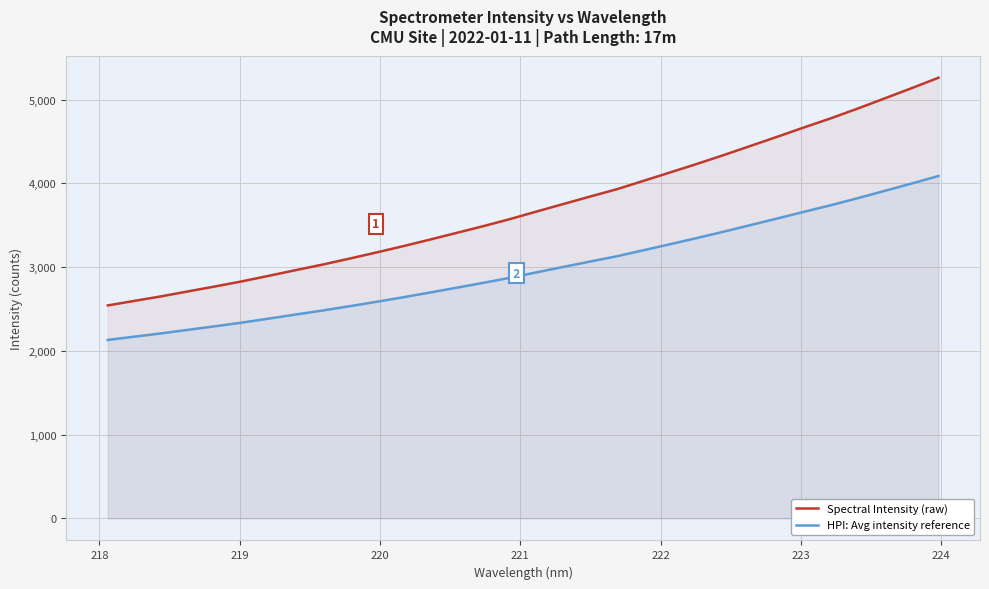

True or false: HPI: Avg intensity reference and Spectral Intensity (raw) intersect in this chart.

False